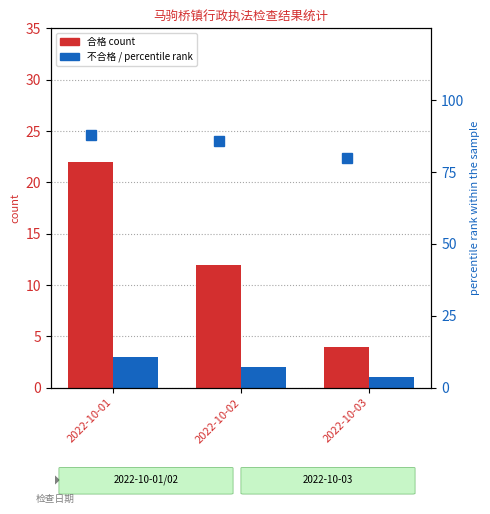

Where is 合格 nearest to the value 13?

2022-10-02